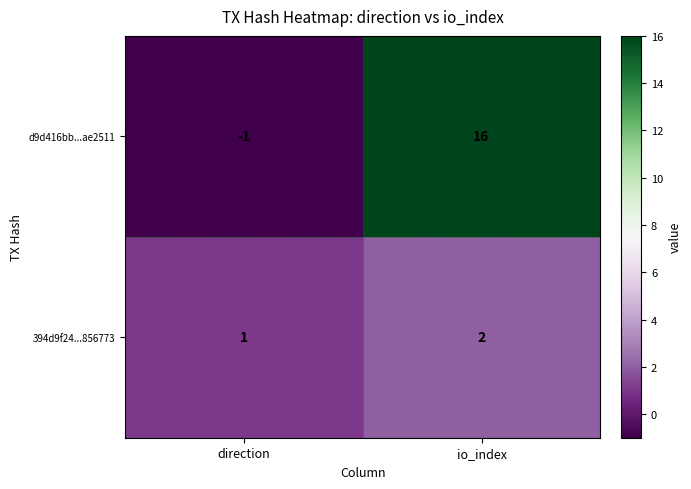

Rank the series by their maximum value, from lowest to highest.

394d9f24...856773, d9d416bb...ae2511